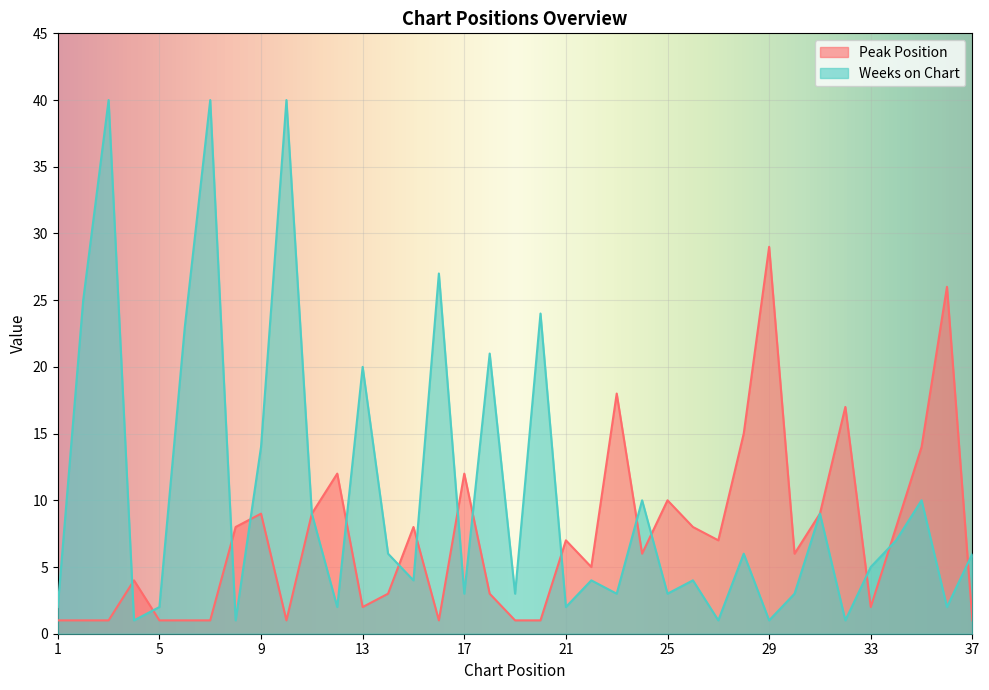

Which series ends up on top after the final intersection of Weeks on Chart and Peak Position?

Weeks on Chart